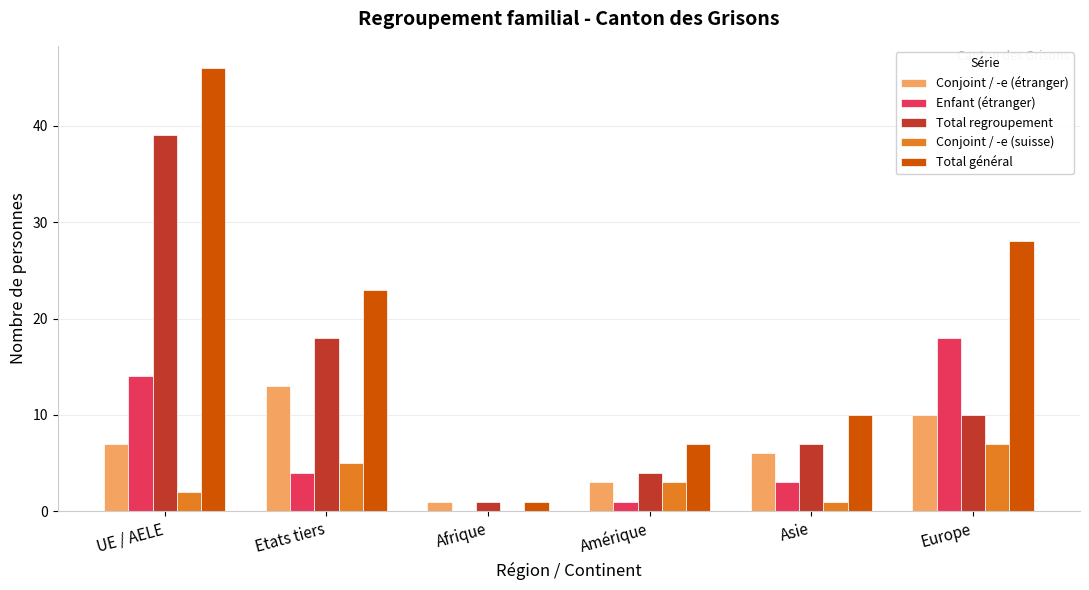

Which series changed the most between Etats tiers and Asie?

Total général